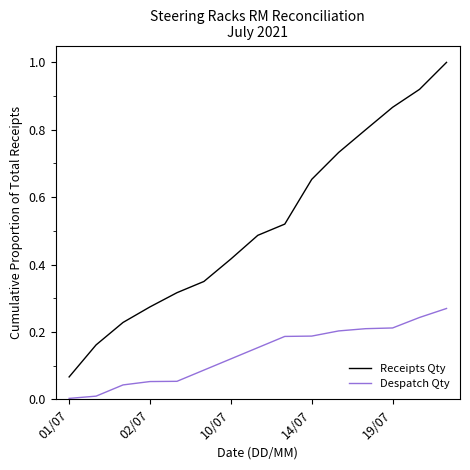

Which series has the largest total across all categories?

Receipts Qty